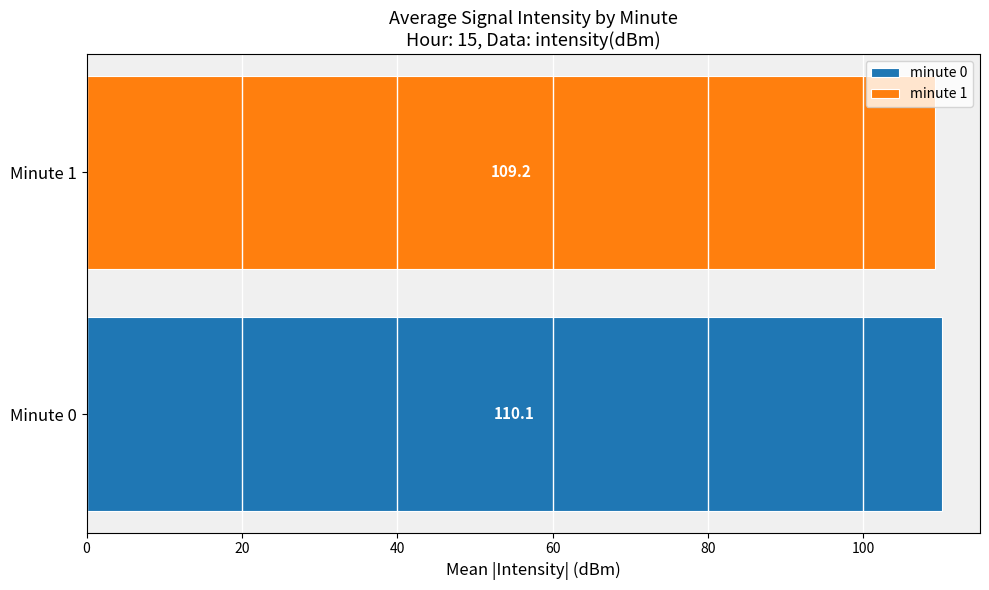

What is the lowest value of the minute 0 series?

110.1